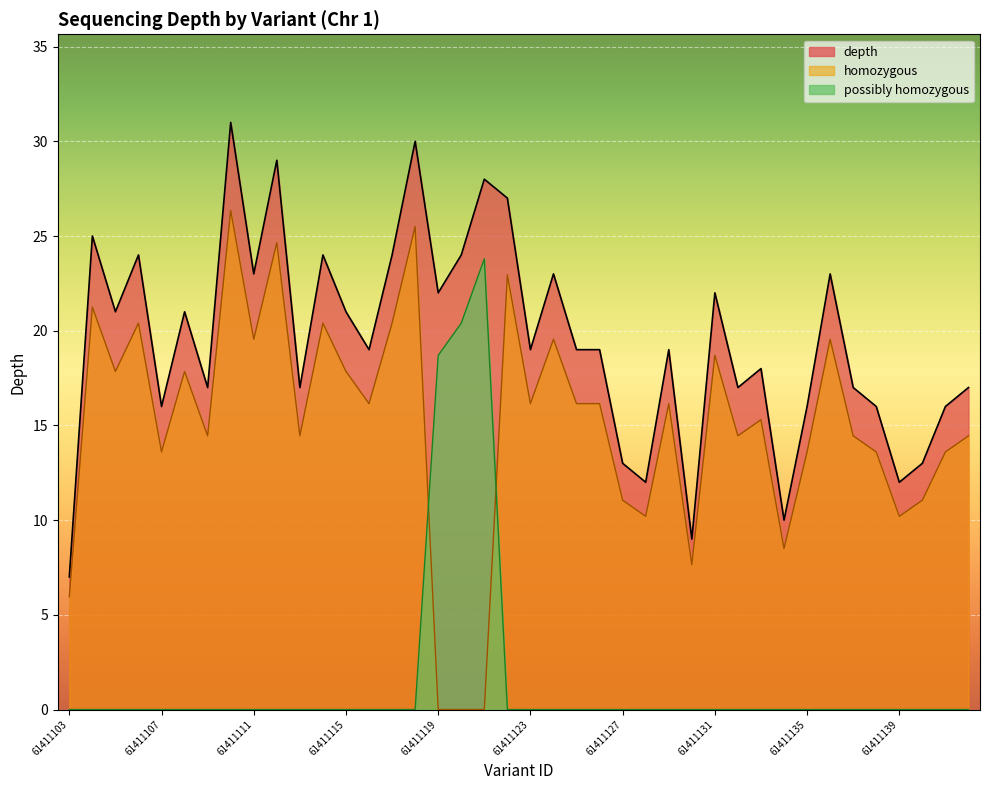

How many values in homozygous_count are above zero?

3